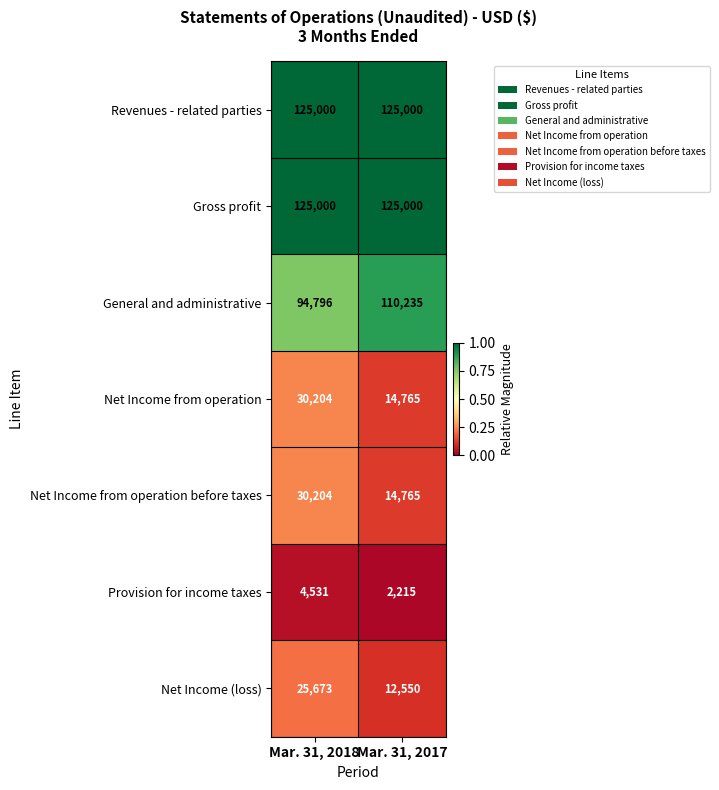

What is the total value across all series at Mar. 31, 2017?

404530